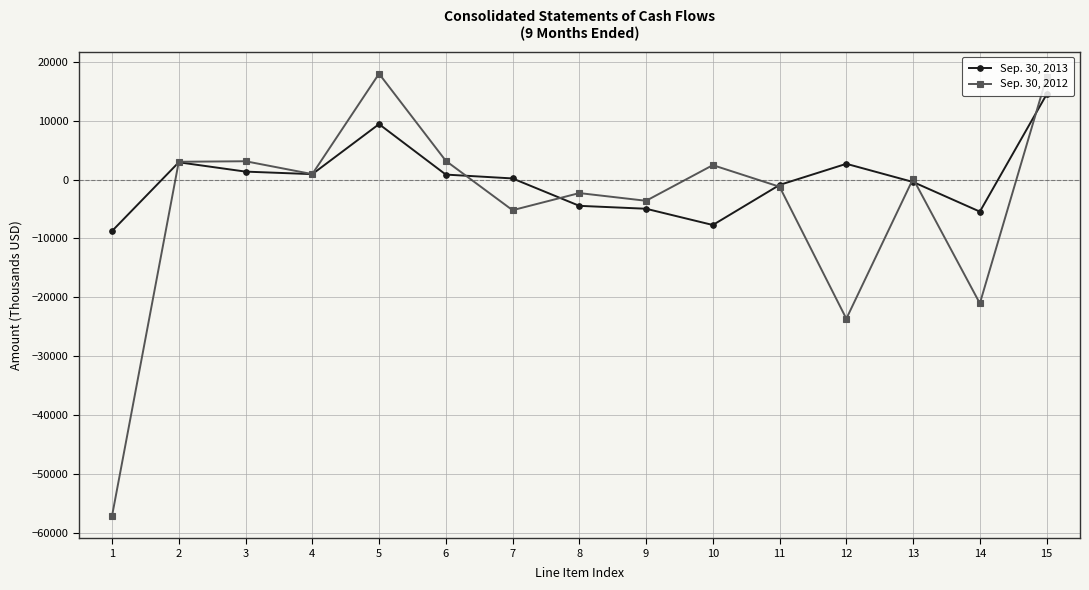

True or false: Sep. 30, 2012 has a value of -57195 at 1.

True